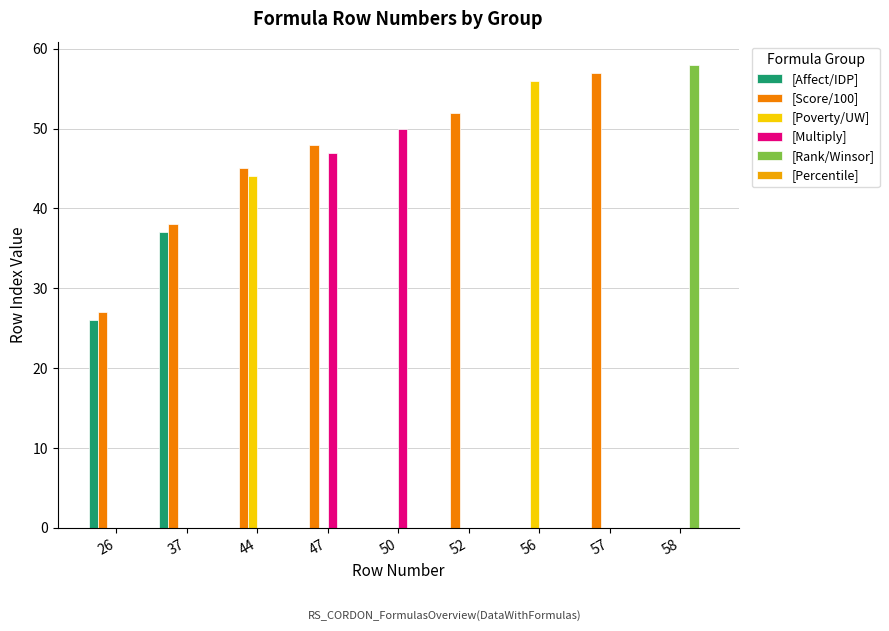

Reading left to right, what are all the values shown in this chart?

[Affect/IDP]: 26	37	0	0	0	0	0	0	0
[Score/100]: 27	38	45	48	0	52	0	57	0
[Poverty/UW]: 0	0	44	0	0	0	56	0	0
[Multiply]: 0	0	0	47	50	0	0	0	0
[Rank/Winsor]: 0	0	0	0	0	0	0	0	58
[Percentile]: 0	0	0	0	0	0	0	0	0